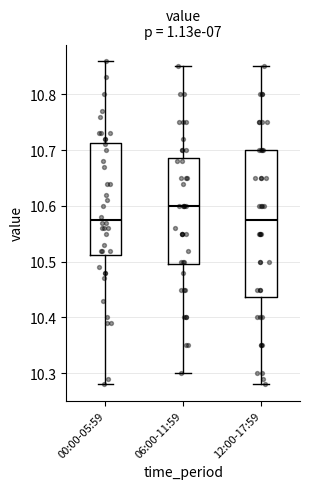

Which box has the highest median line?

06:00-11:59